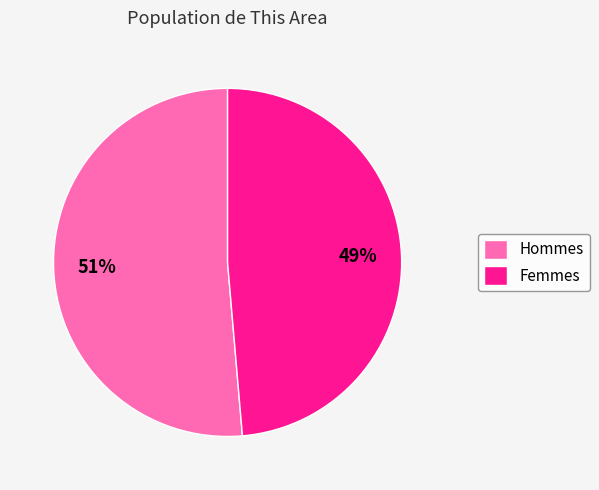

What is the majority slice?

Hommes